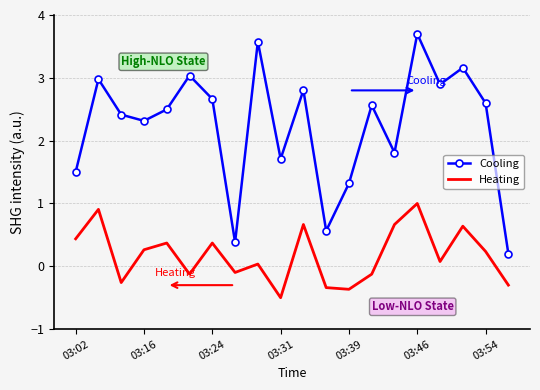

What is the difference between the maximum and minimum values in the Cooling series?

3.5